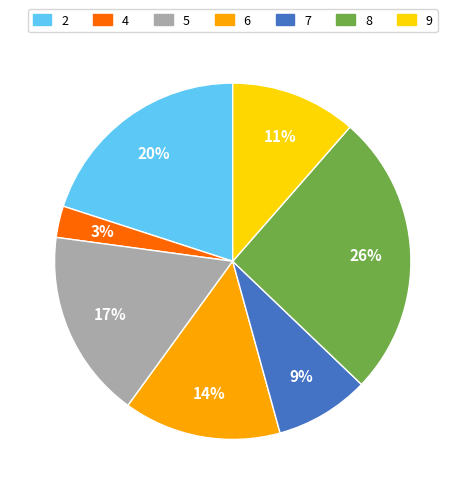

Which slice is the largest?

8